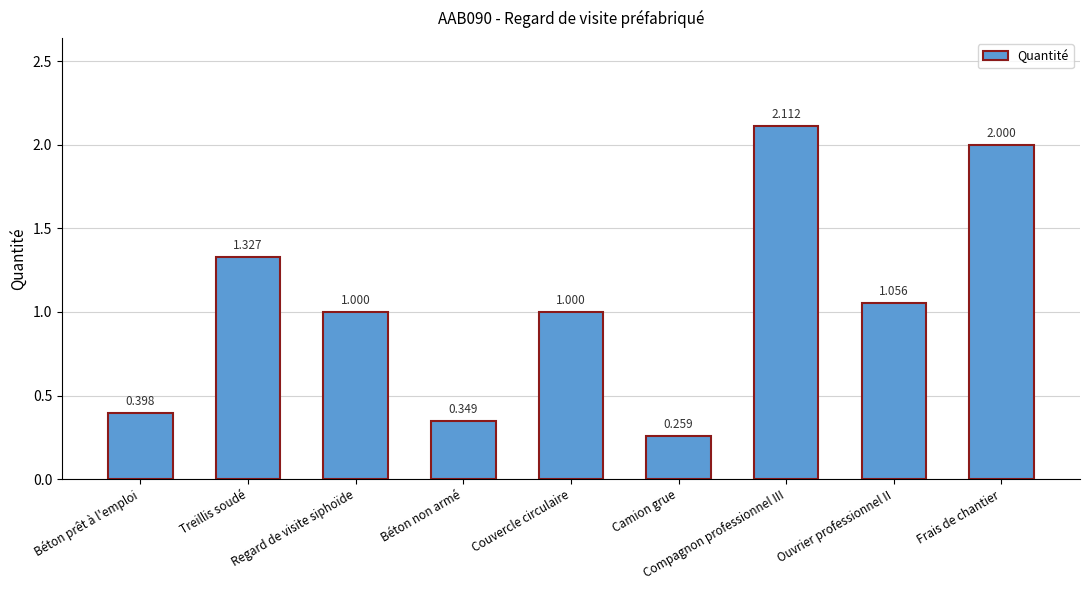

How many bars are there in total?

9